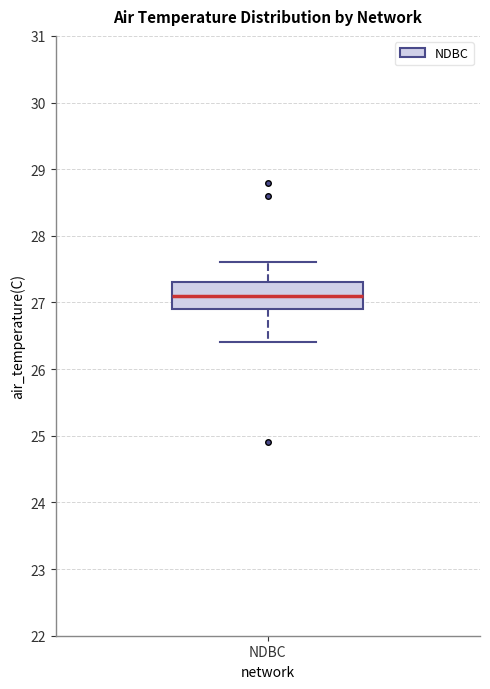

Transcribe this box plot: give where the median line is, the range the box spans, and where the two whiskers end, as read against the y-axis. The values are not printed on the chart, so give them approximately, as read against the axis.

median 27.1, box 26.9 to 27.3, whiskers 26.4 to 27.6